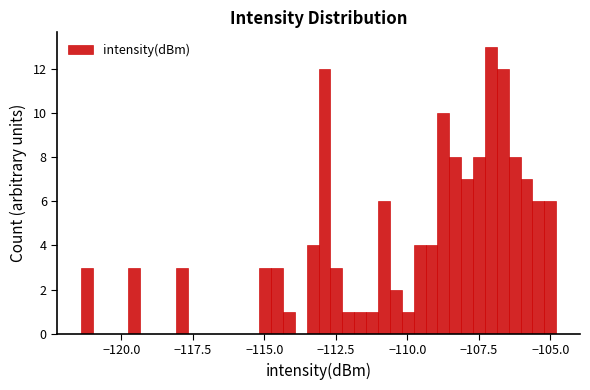

Read against the x-axis, roughly where is the centre of the tallest bar?

-107.0